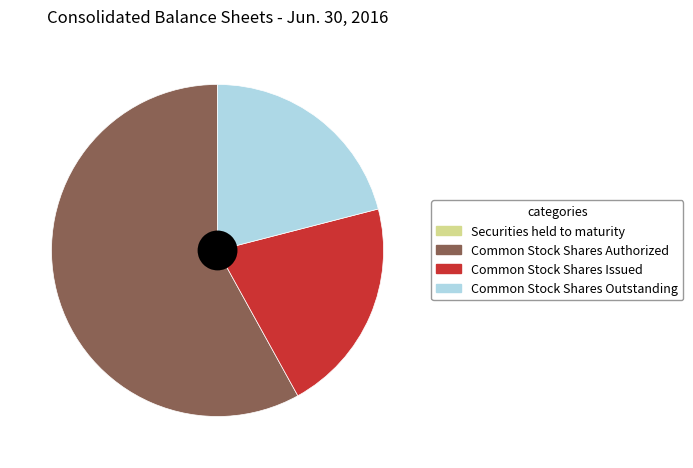

Is the sum of Common Stock Shares Authorized and Common Stock Shares Issued greater than half?

Yes